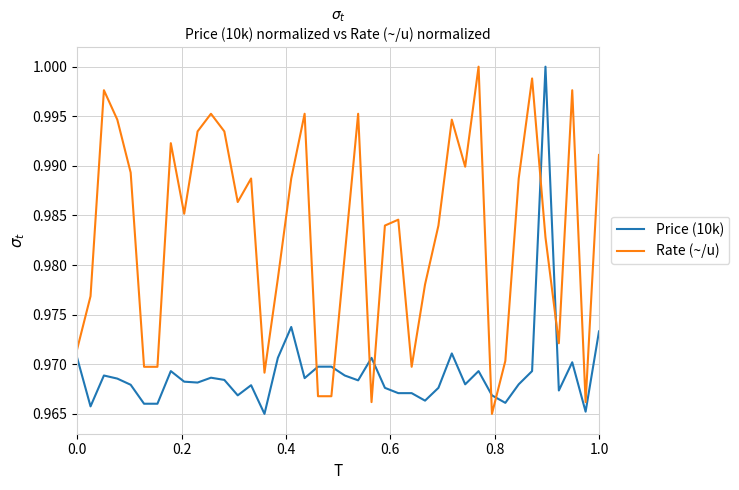

List the series in order of their overall mean, highest first.

Rate (~/u), Price (10k)